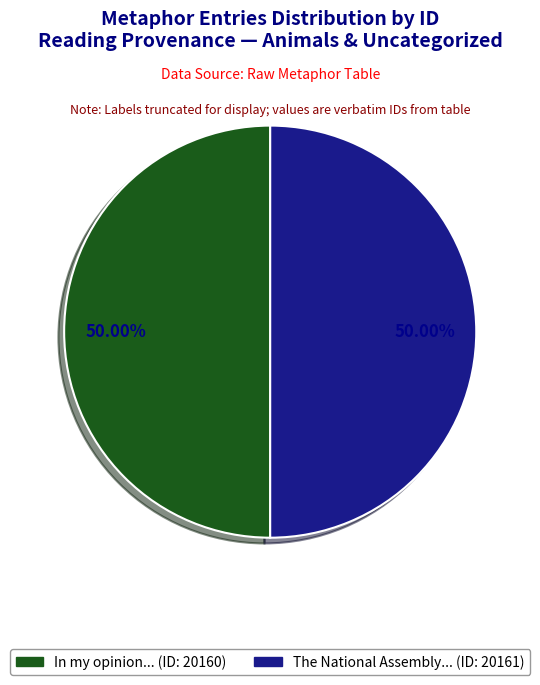

Count the number of slices in the pie.

2